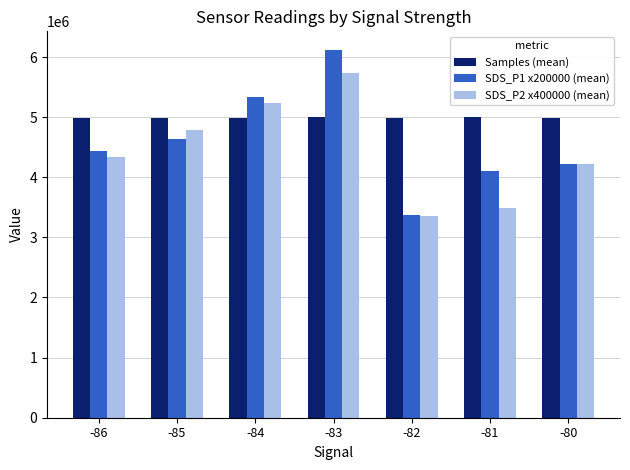

How many data points does each series have?

7